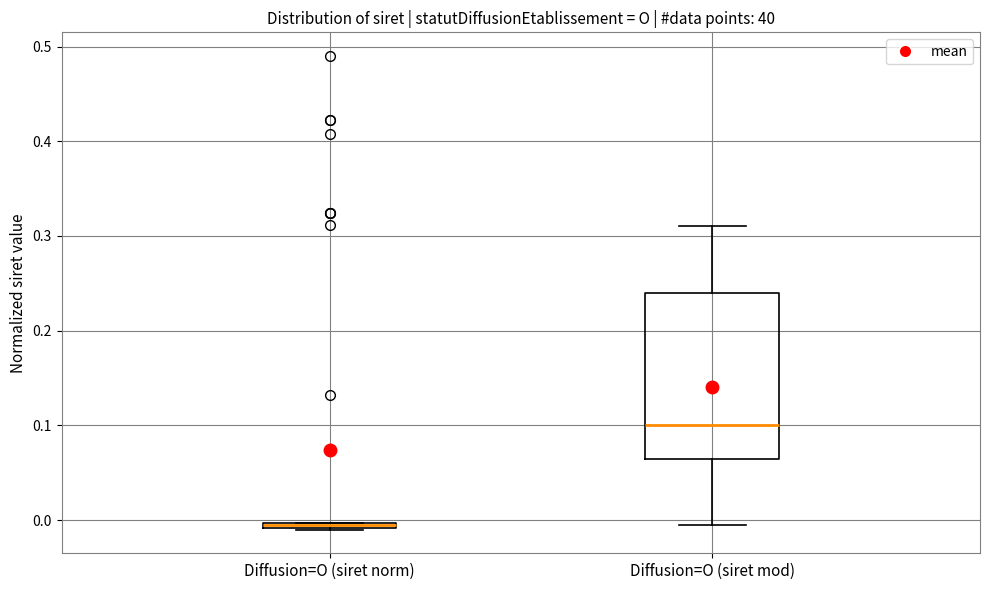

Where does the lower whisker of the box for Diffusion=O (siret mod) end on the y-axis? The values are not printed on the chart, so give them approximately, as read against the axis.

0.00